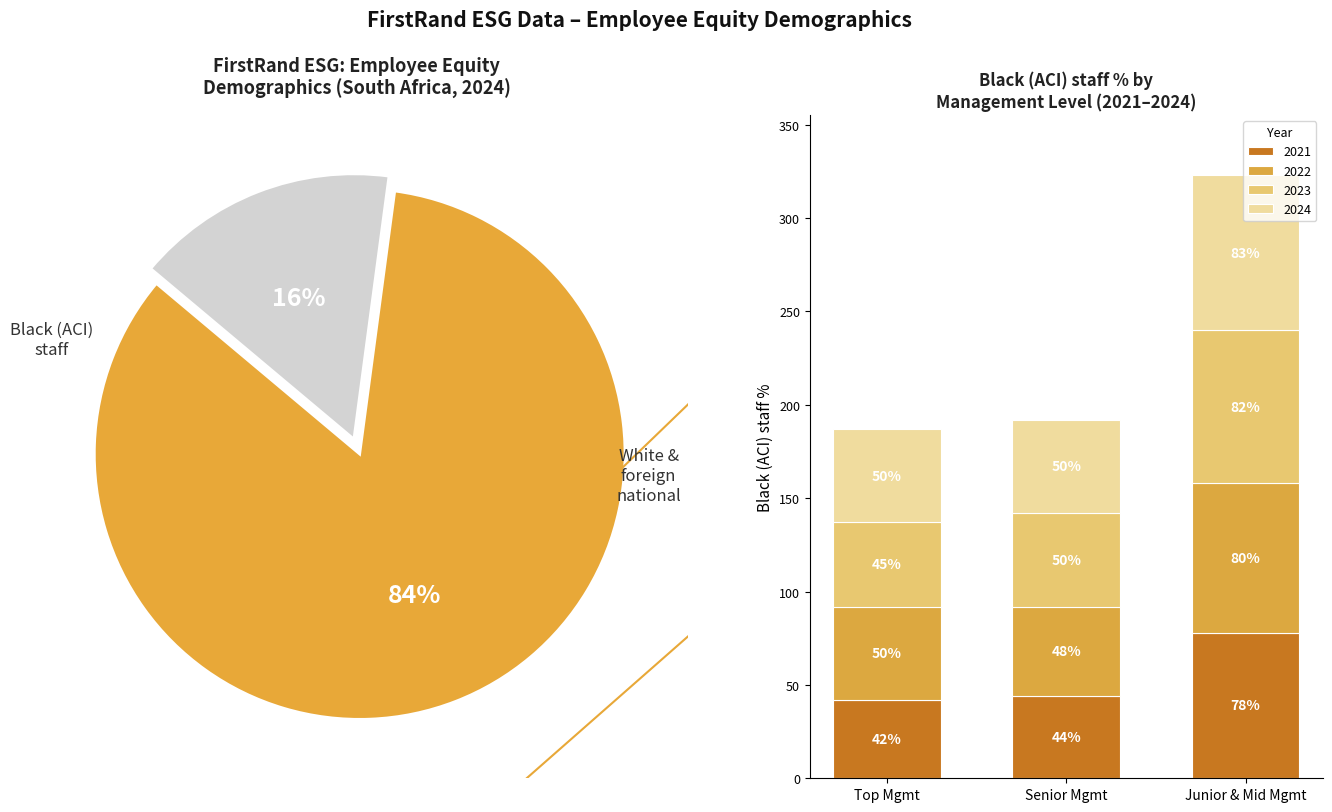

Which slice is the largest?

Black (ACI) staff